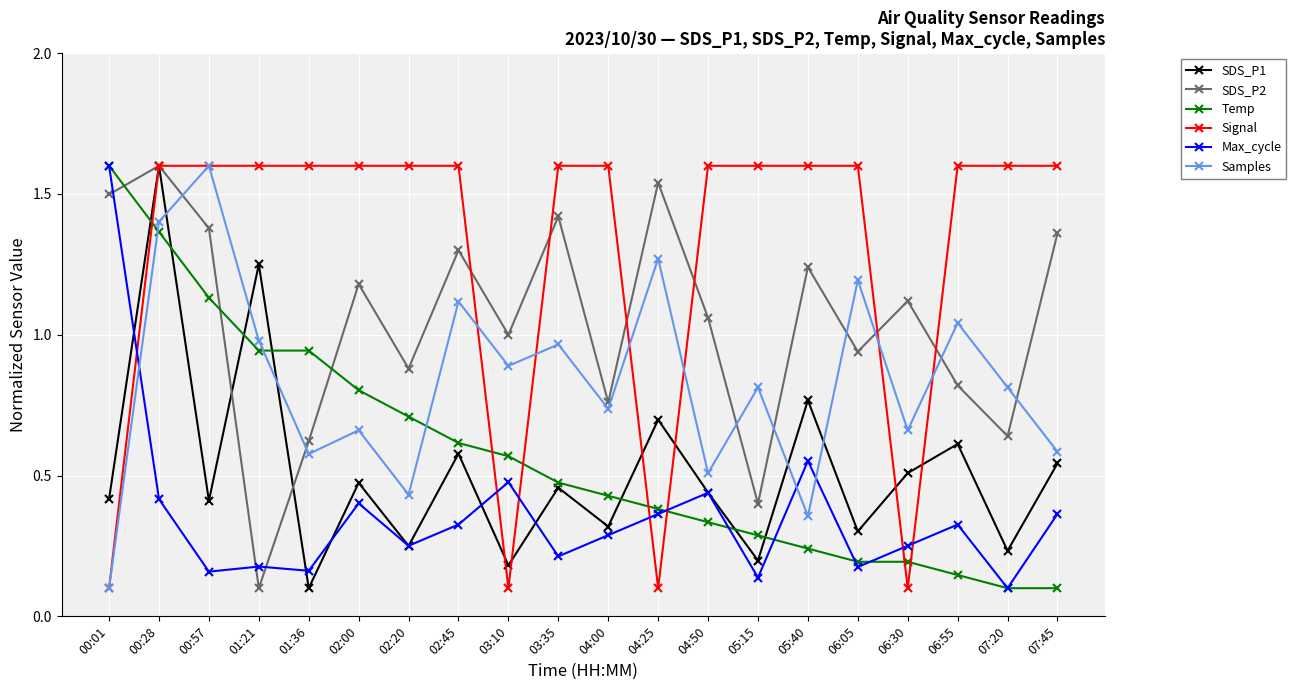

Rank the series at 01:36 from highest to lowest value.

Signal, Temp, SDS_P2, Samples, Max_cycle, SDS_P1